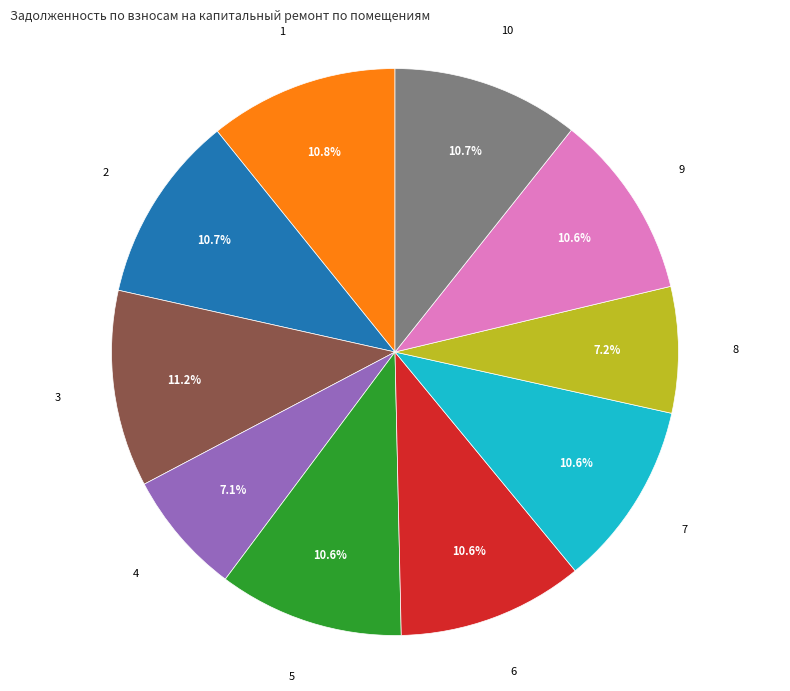

Combined, do 9 and 5 account for over 50%?

No